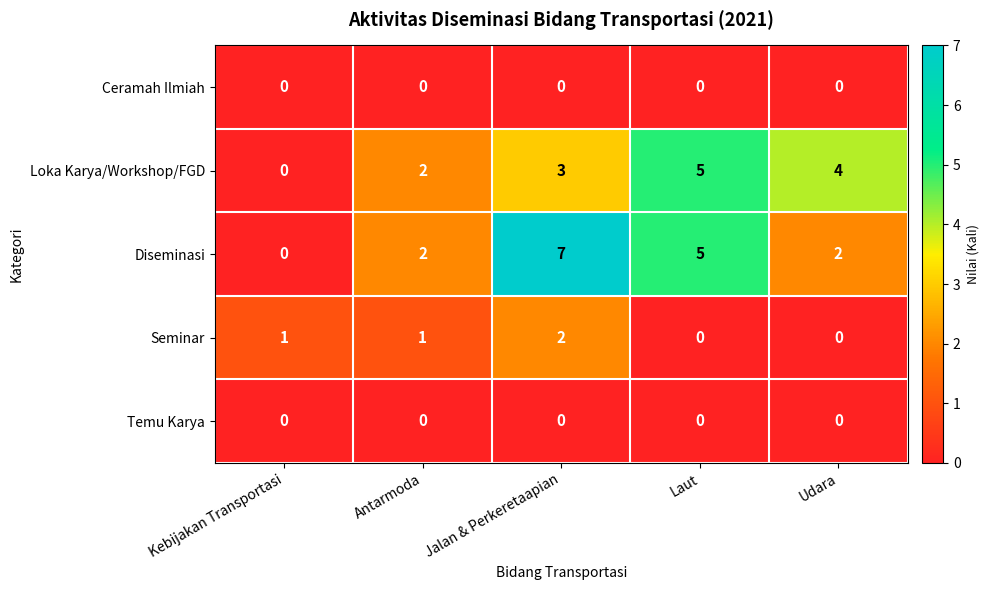

At which category does the chart reach its peak across all series?

Jalan & Perkeretaapian